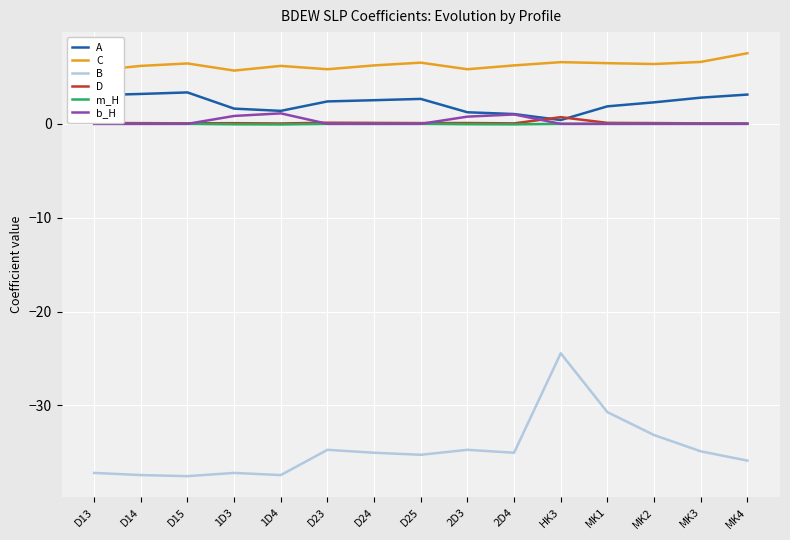

Which category has the lowest value in the m_H series?

1D4